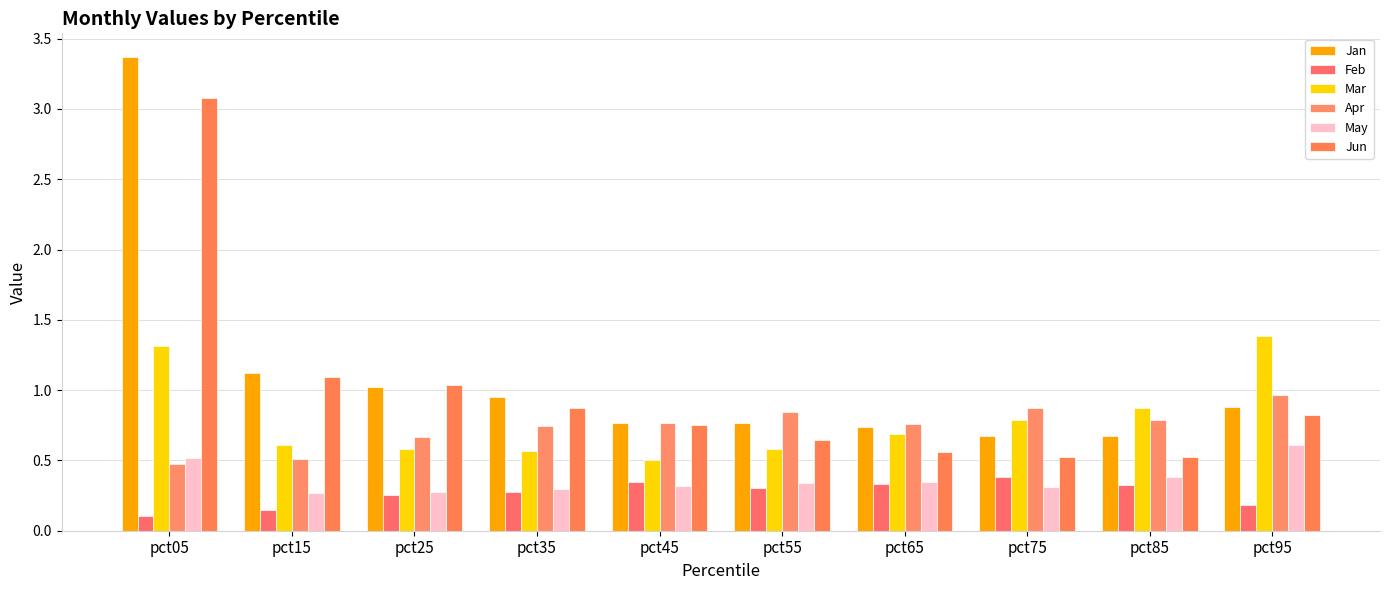

Between pct45 and pct95, which is larger?

pct95